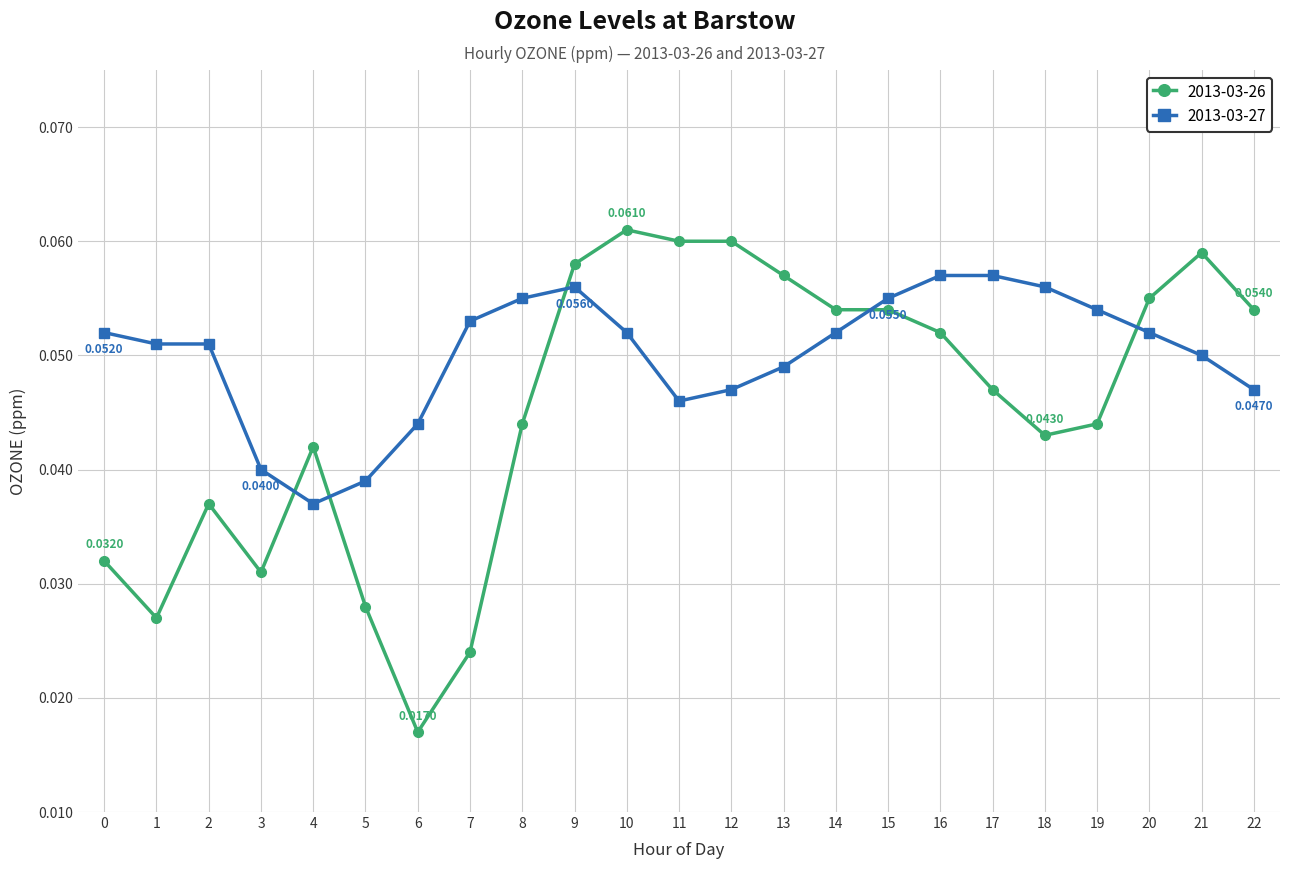

Where do 2013-03-26 and 2013-03-27 first cross each other?

3 and 4